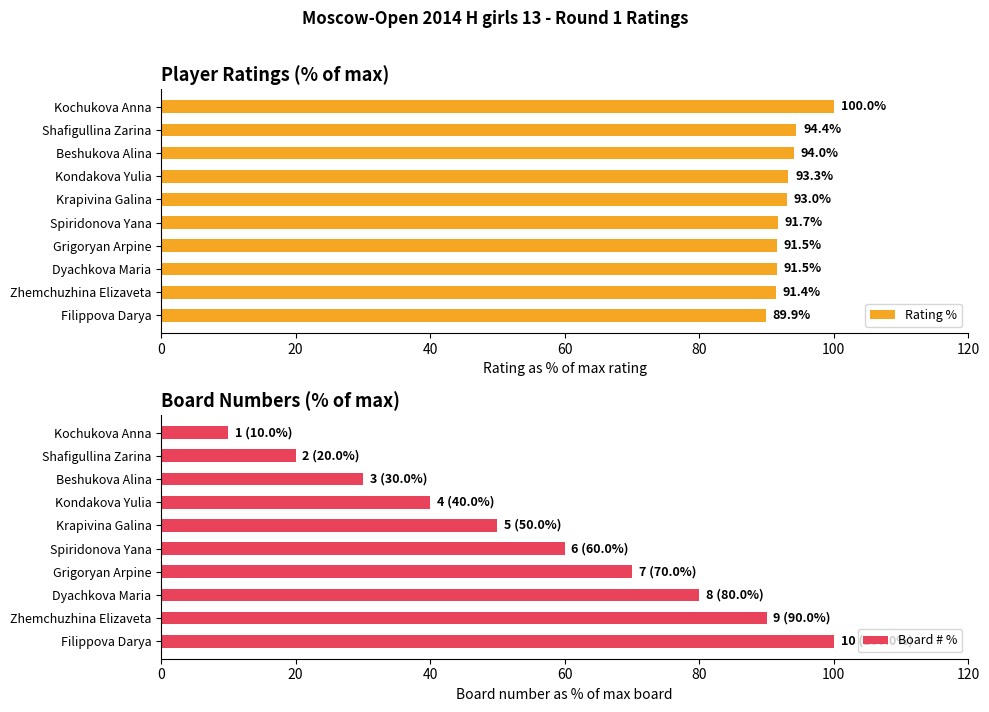

What is the greatest value displayed?

100.0